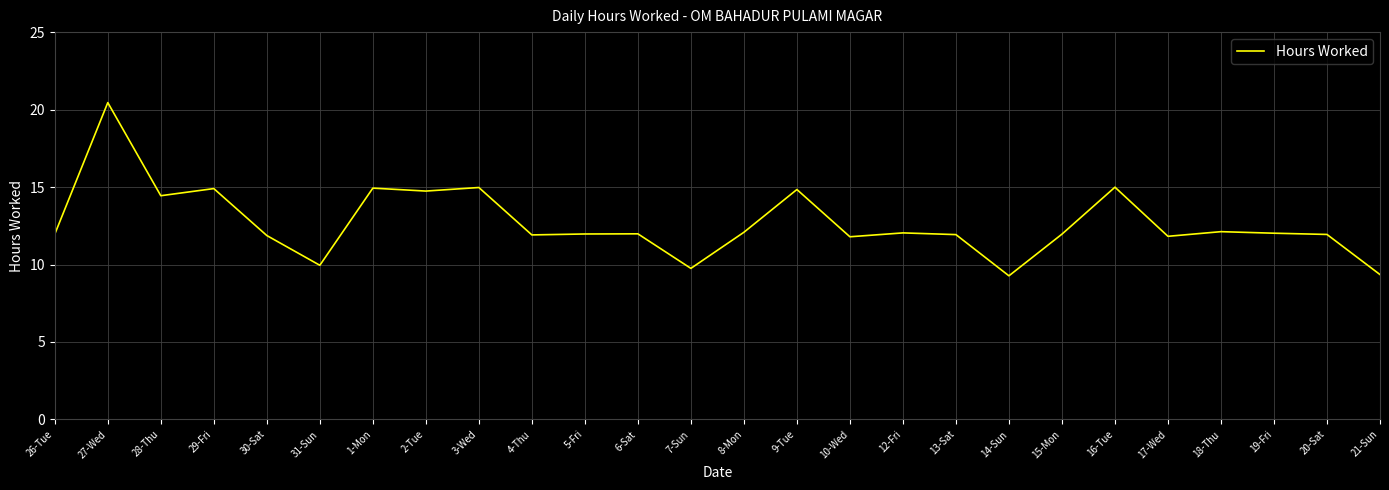

What is the minimum value shown in the chart?

9.3